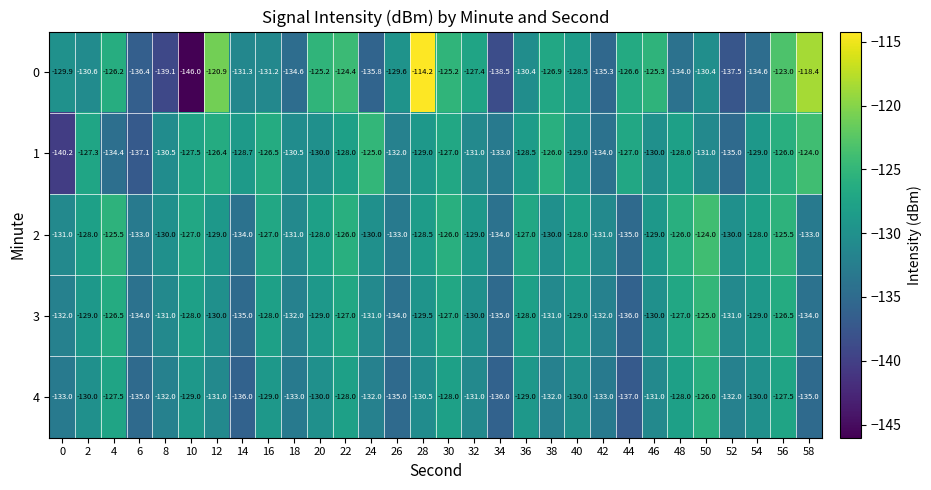

What is the lowest value of the 1 series?

-140.2